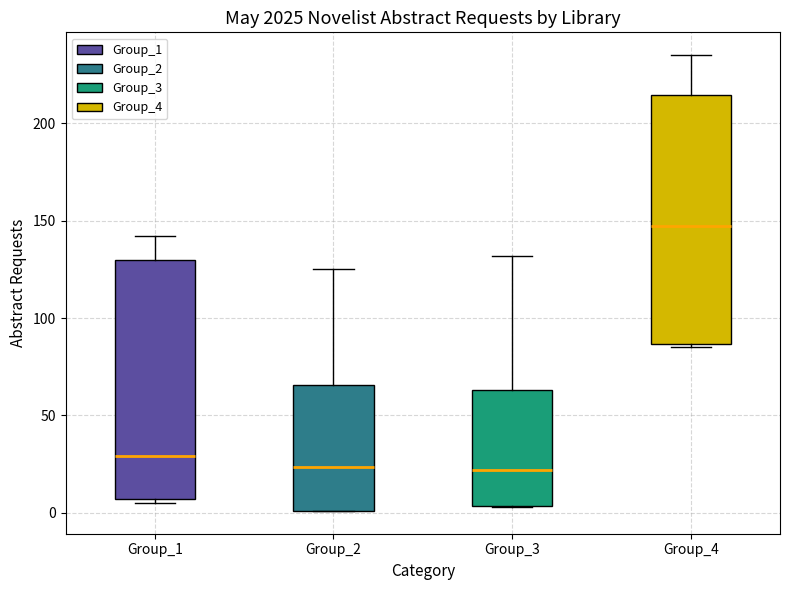

Comparing the boxes themselves (not the whiskers), which one is the tallest?

Group_4